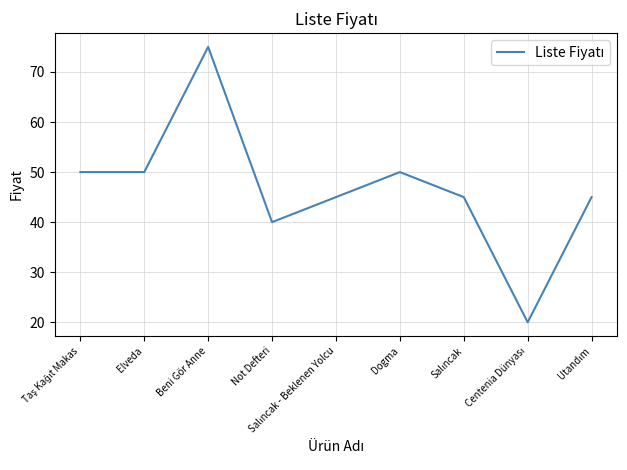

What value does the data have at Not Defteri, to the nearest 5?

40